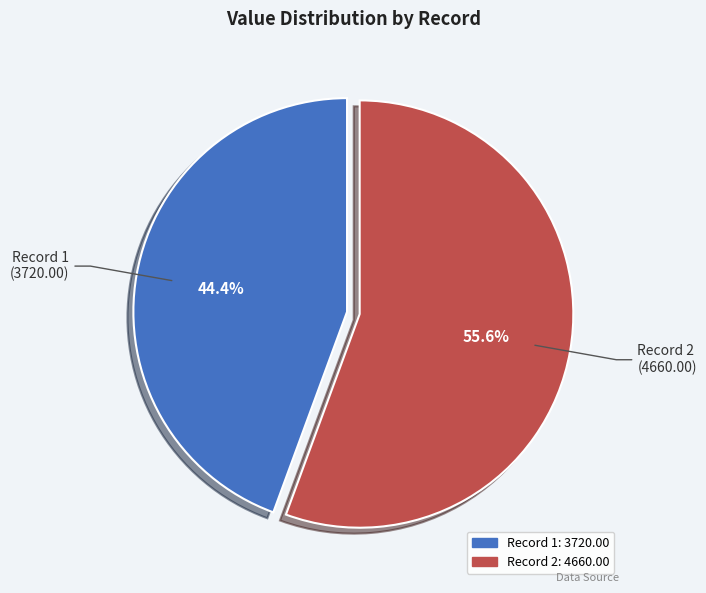

Is there any slice that represents more than half of the pie?

Yes